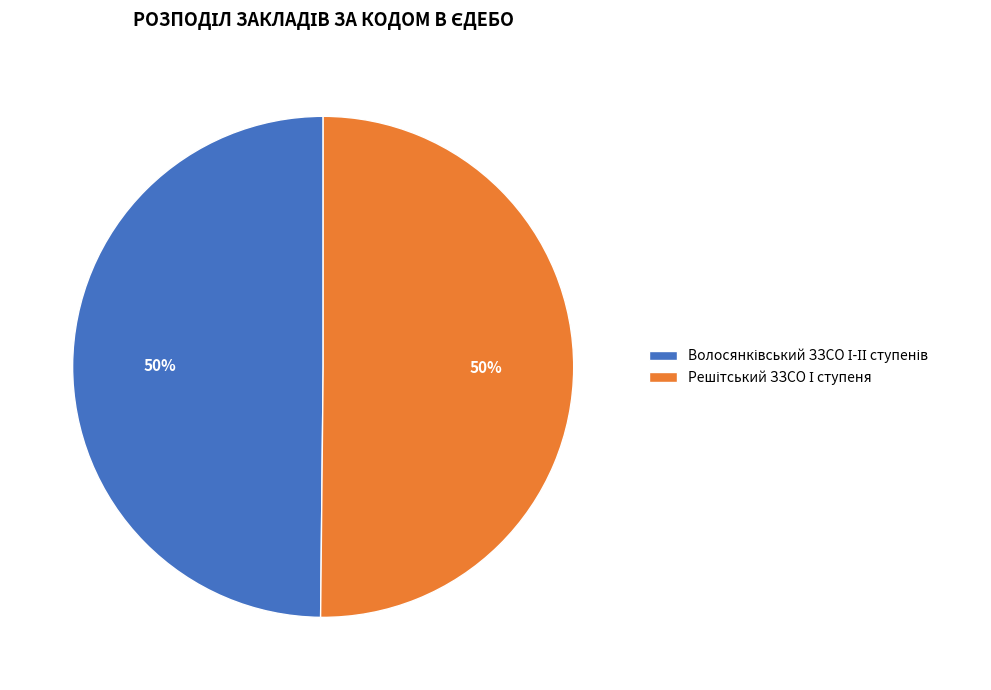

To the nearest percent, what is the average slice percentage?

50%